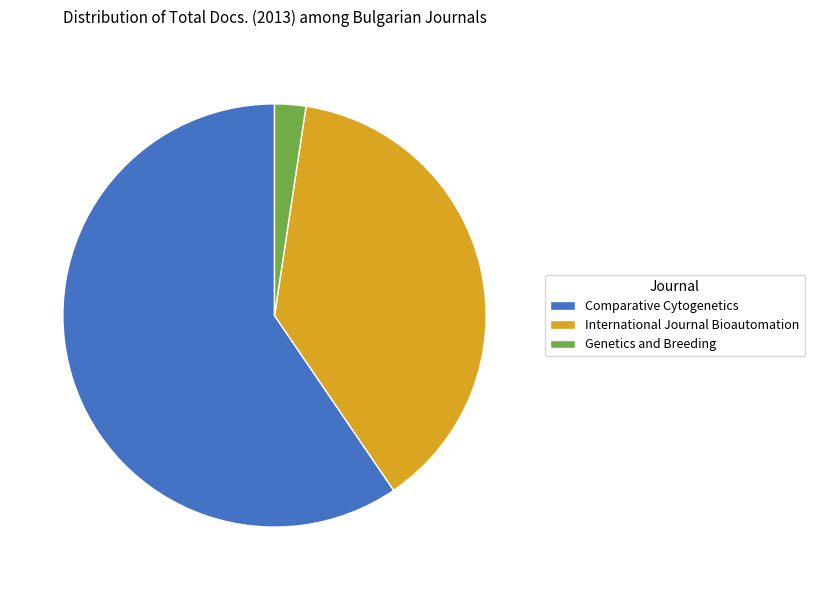

Do Comparative Cytogenetics and International Journal Bioautomation together represent more than half of the pie?

Yes